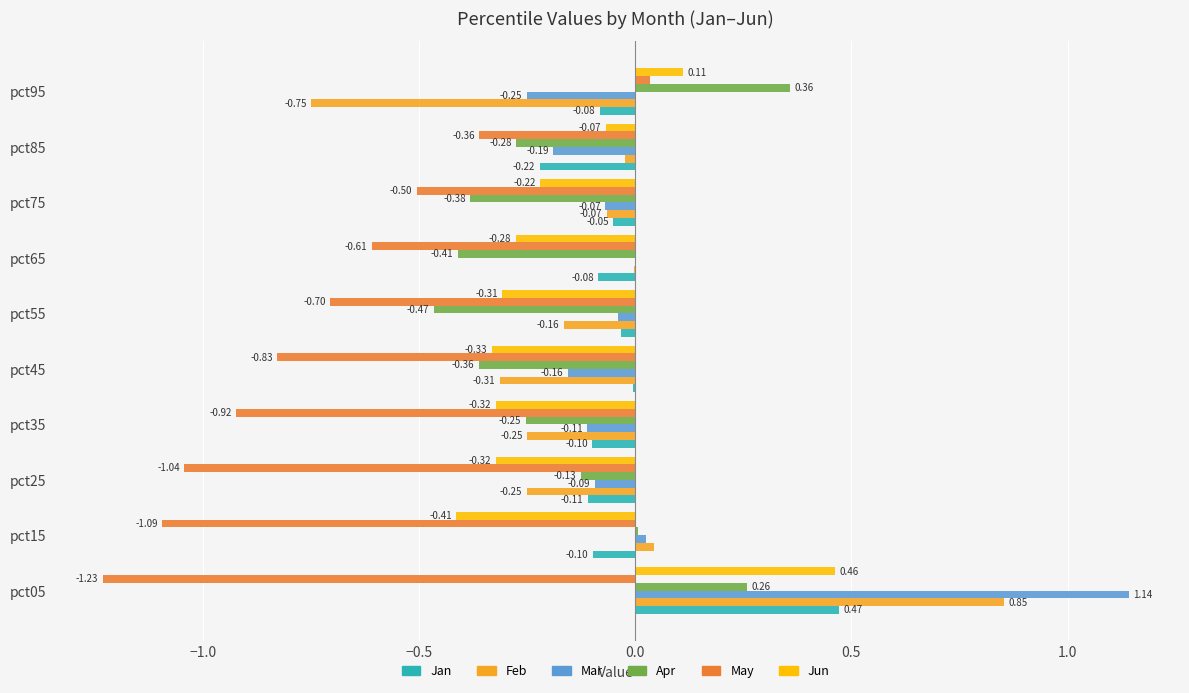

What is the total value across all series at pct25?

-1.9